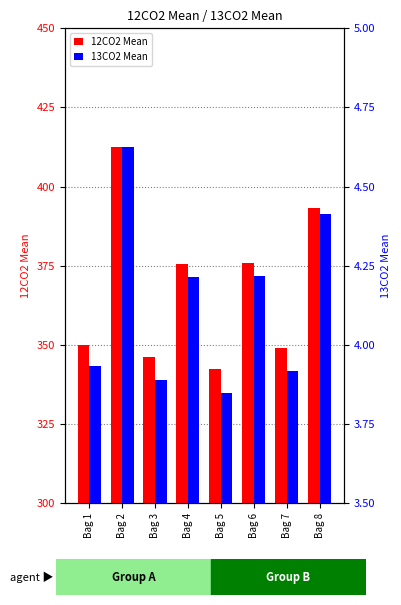

Where does the 13CO2 Mean series first go above 4?

Bag 2